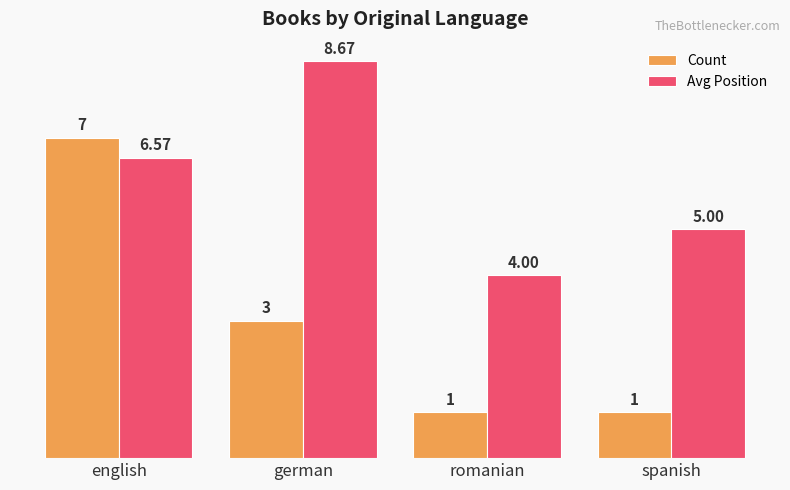

At which category is the sum across all series the highest?

english